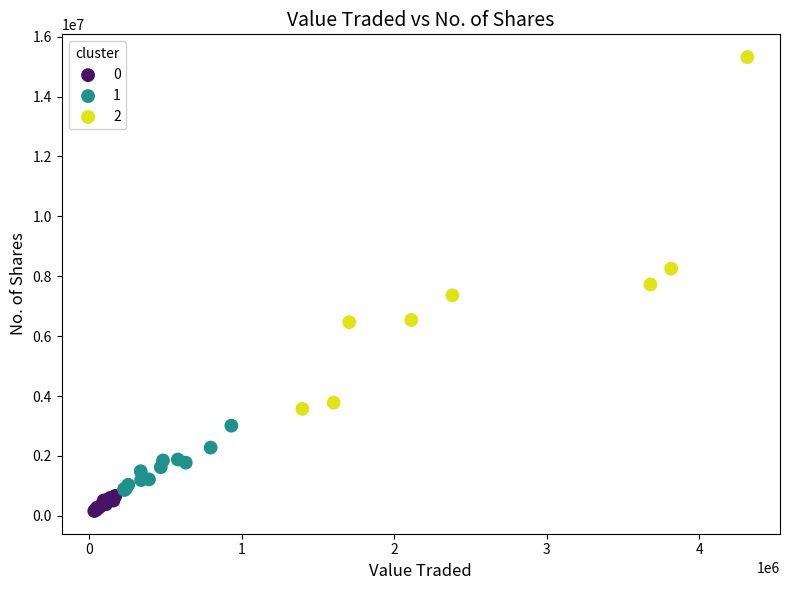

Which series has the widest spread of Y values?

2